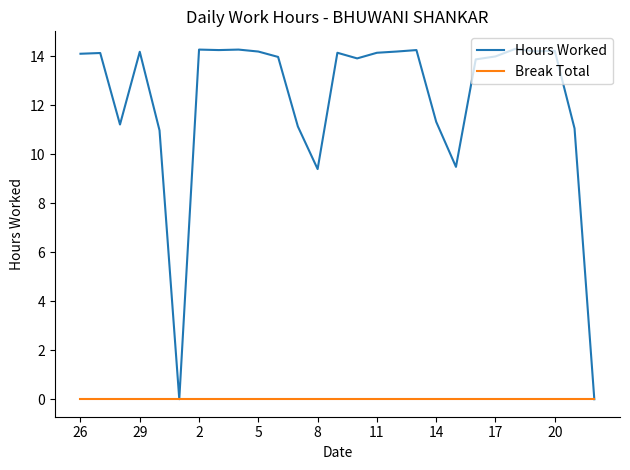

Which series has the widest spread of values?

Hours Worked